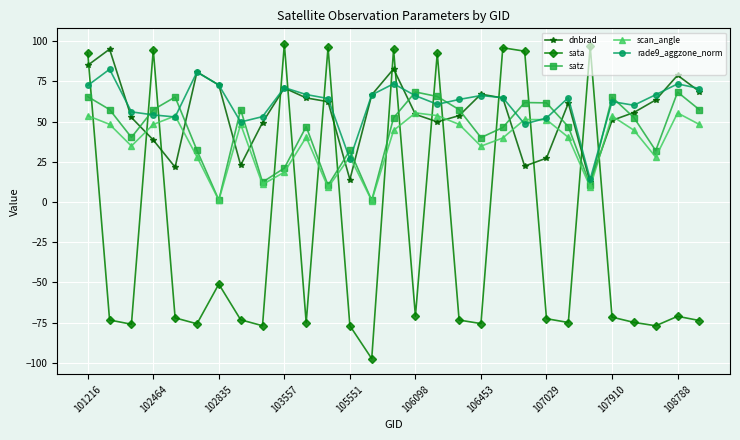

What is the difference between the second highest and second lowest values in the satz series?

67.1